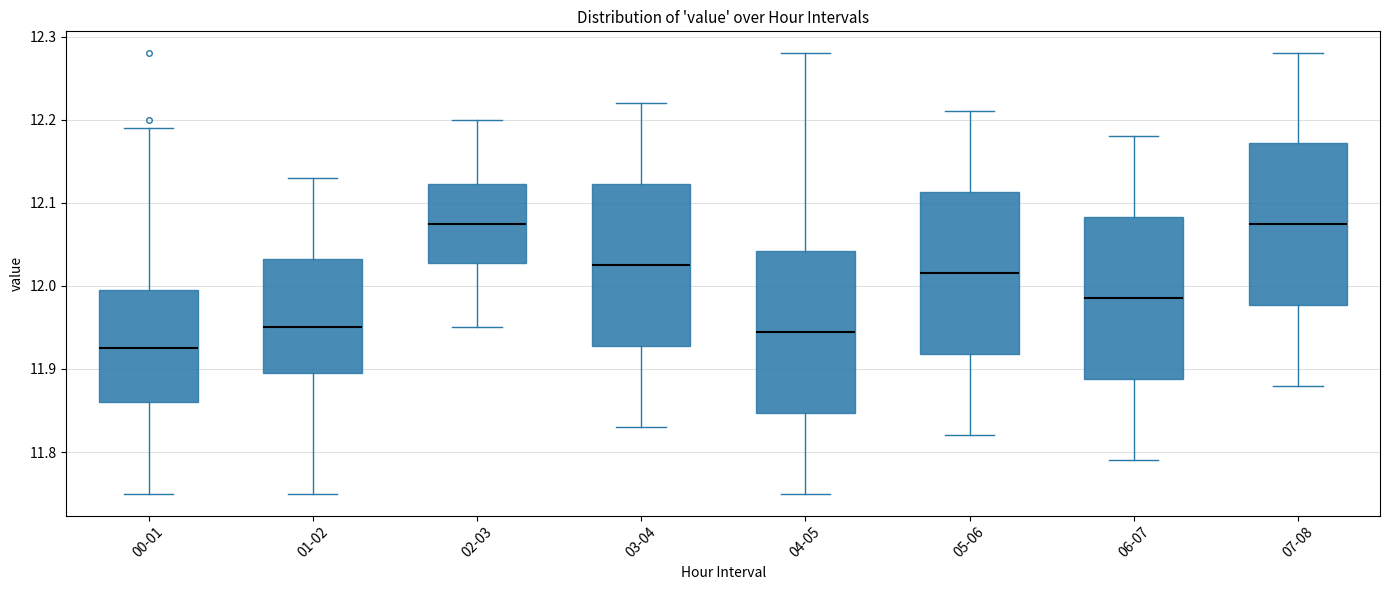

Where does the lower whisker of the box for 07-08 end on the y-axis? The values are not printed on the chart, so give them approximately, as read against the axis.

11.88